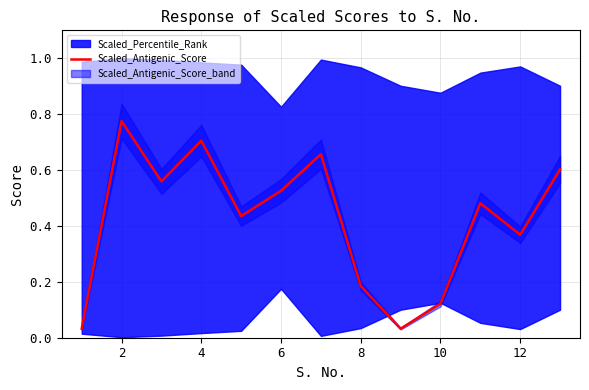

Does the chart have visible grid lines?

Yes